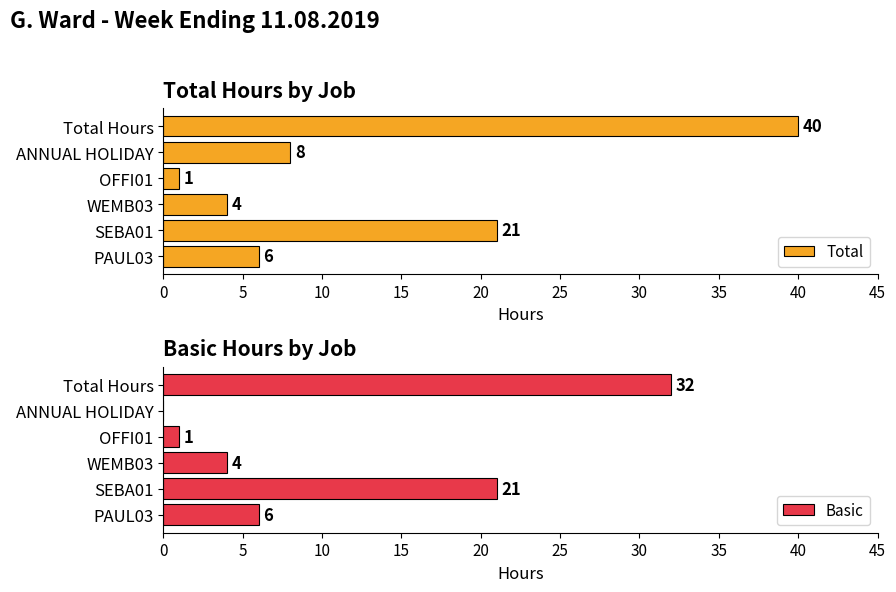

List the labels in order of Total value, smallest first.

OFFI01, WEMB03, PAUL03, ANNUAL HOLIDAY, SEBA01, Total Hours